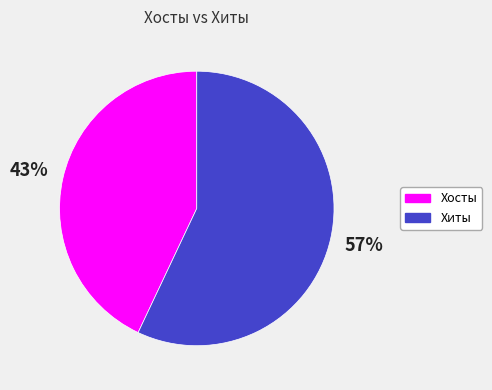

To the nearest percent, what percentage of the pie is Хиты?

57%